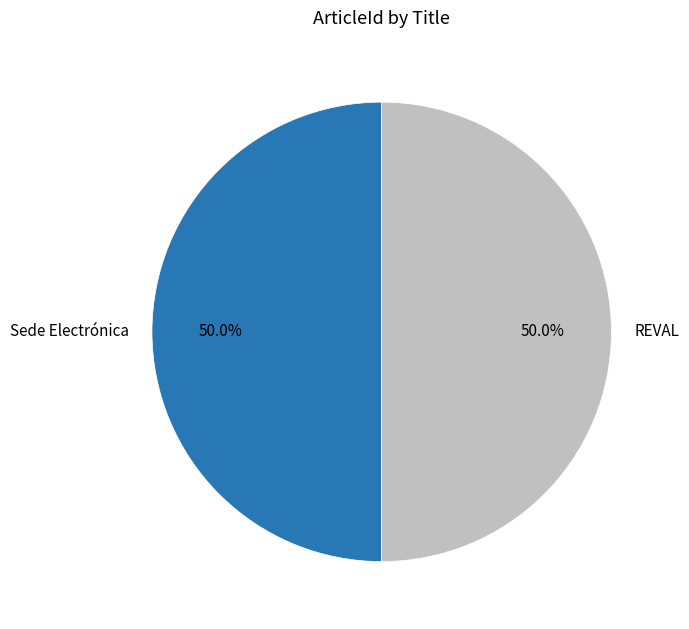

Combined, do Sede Electrónica and REVAL account for over 50%?

Yes